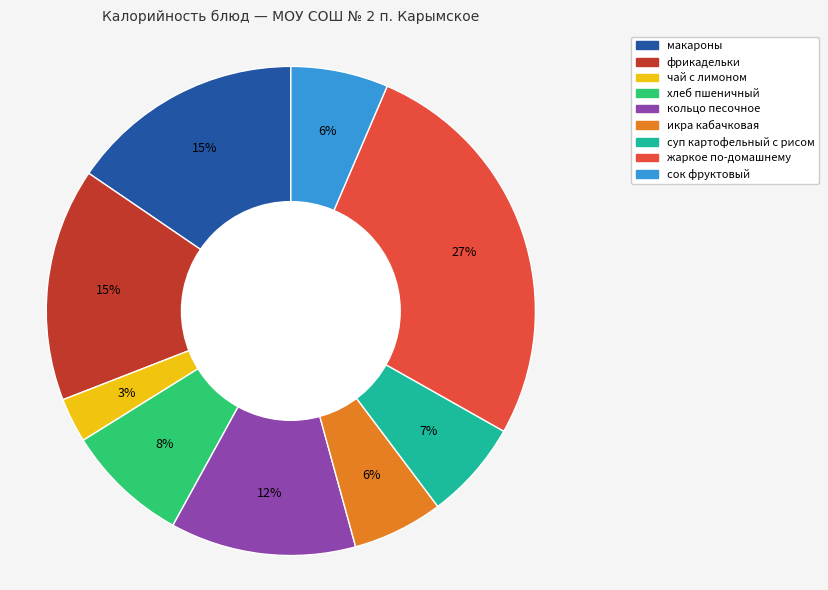

True or false: икра кабачковая accounts for 6% of the total.

True